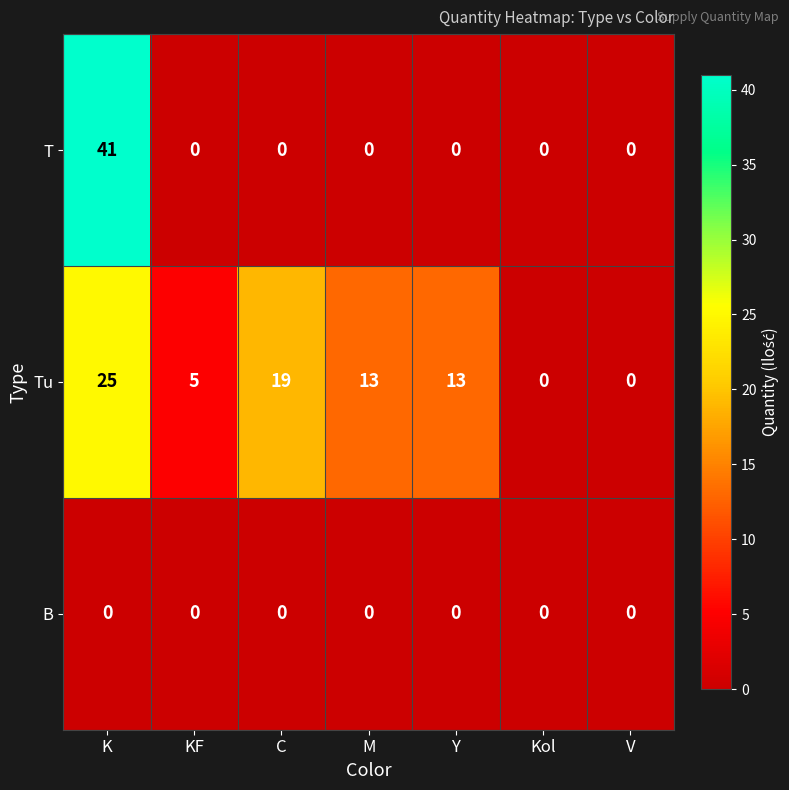

What is the maximum value shown in the chart?

41